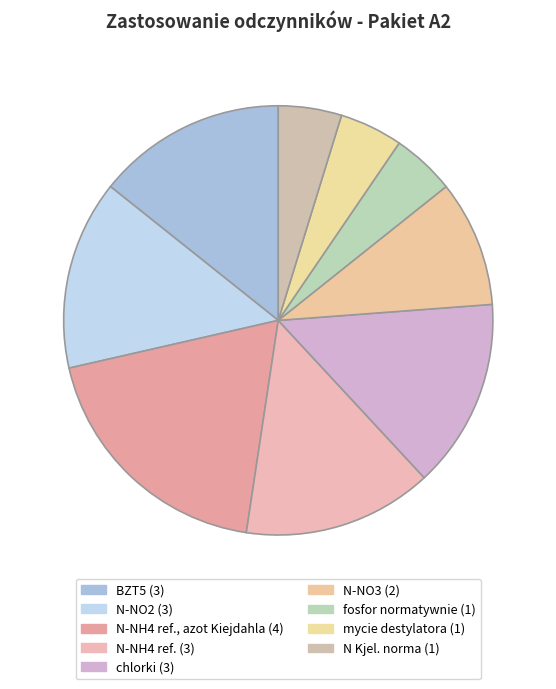

Count the number of slices in the pie.

9